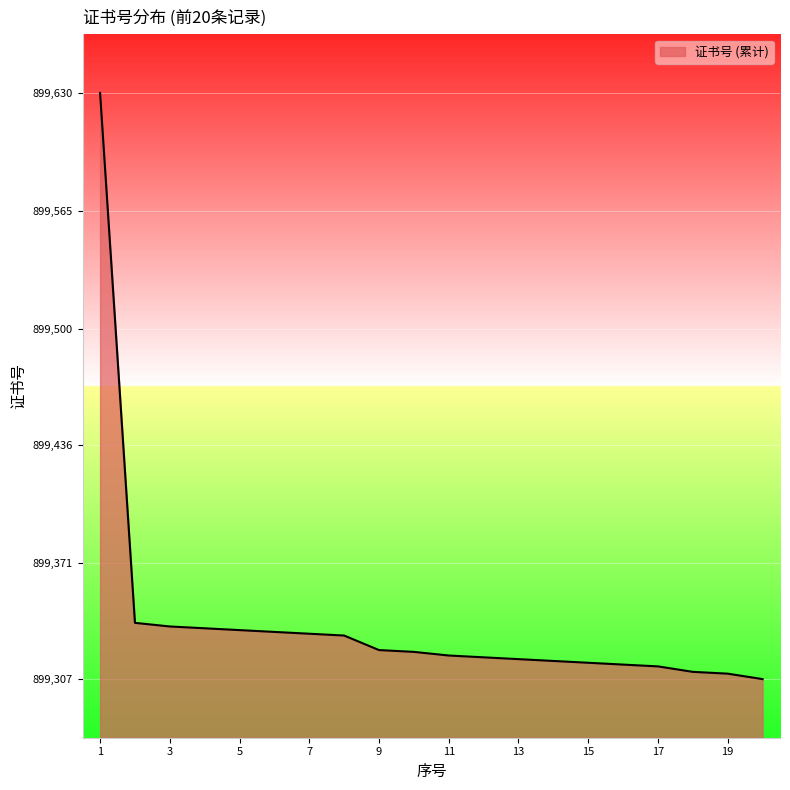

What is the greatest value displayed?

899630